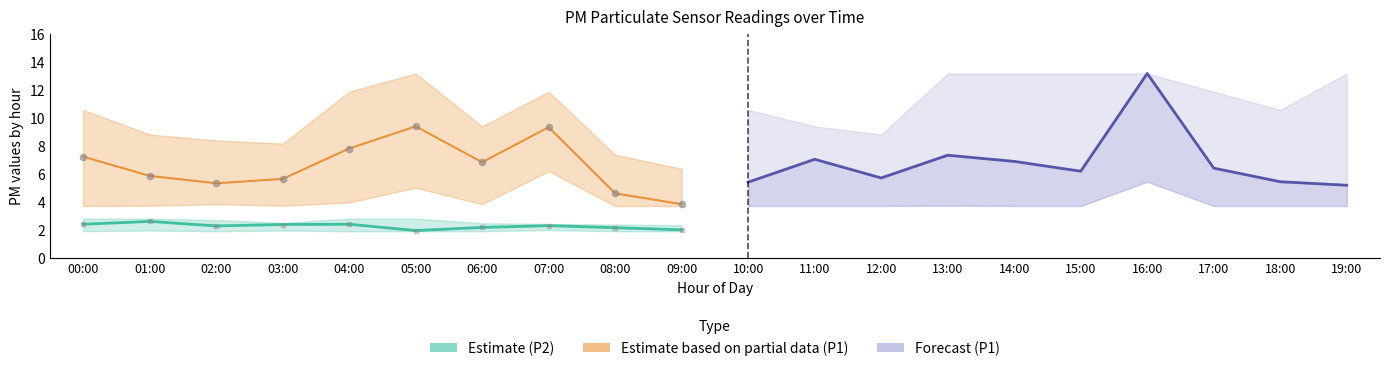

Which series has the widest spread of Y values?

Forecast (P1)